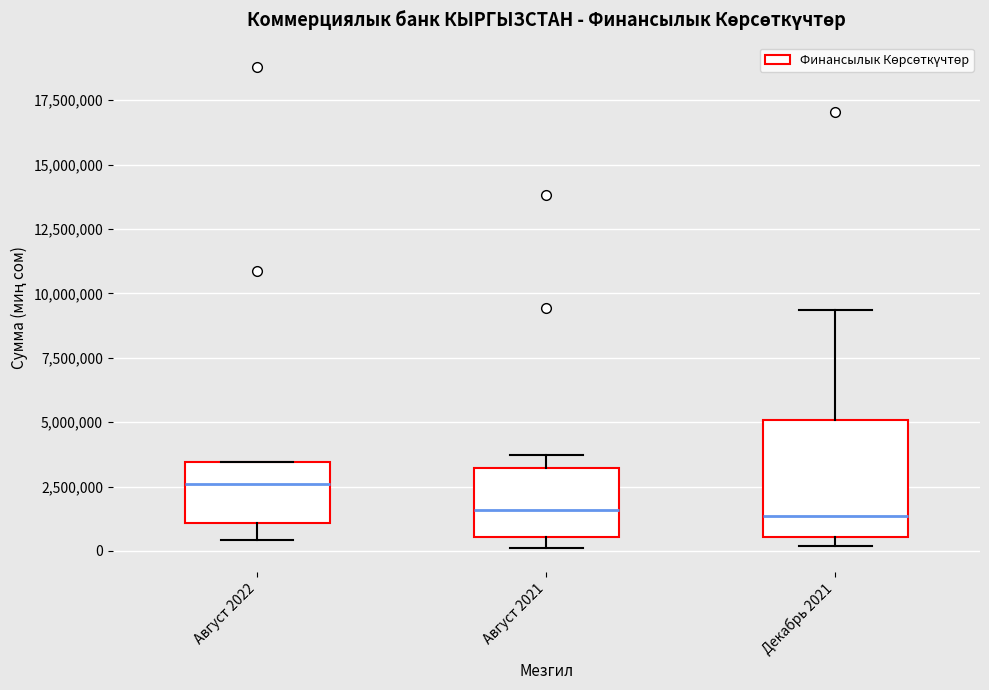

Which box is the tallest, from its lower edge to its upper edge?

Декабрь 2021